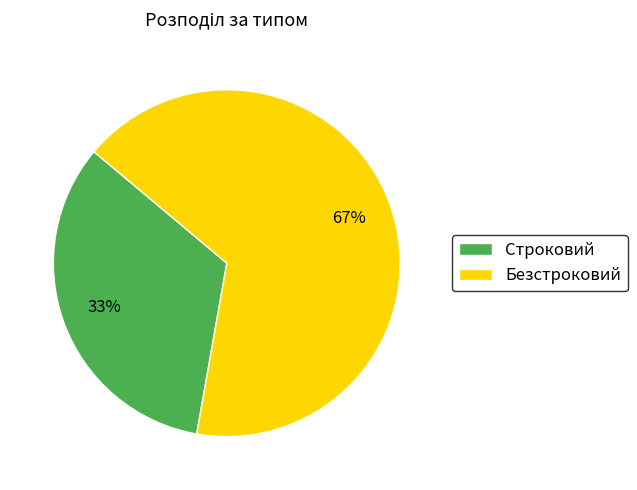

Which category accounts for the majority?

Безстроковий